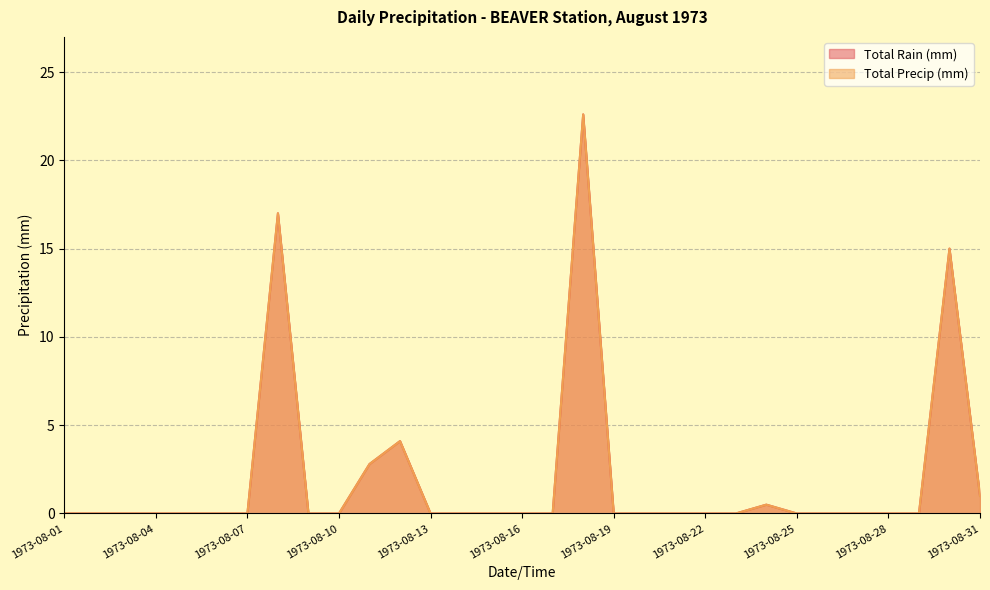

Which series has the largest range (max minus min)?

Total Rain (mm)